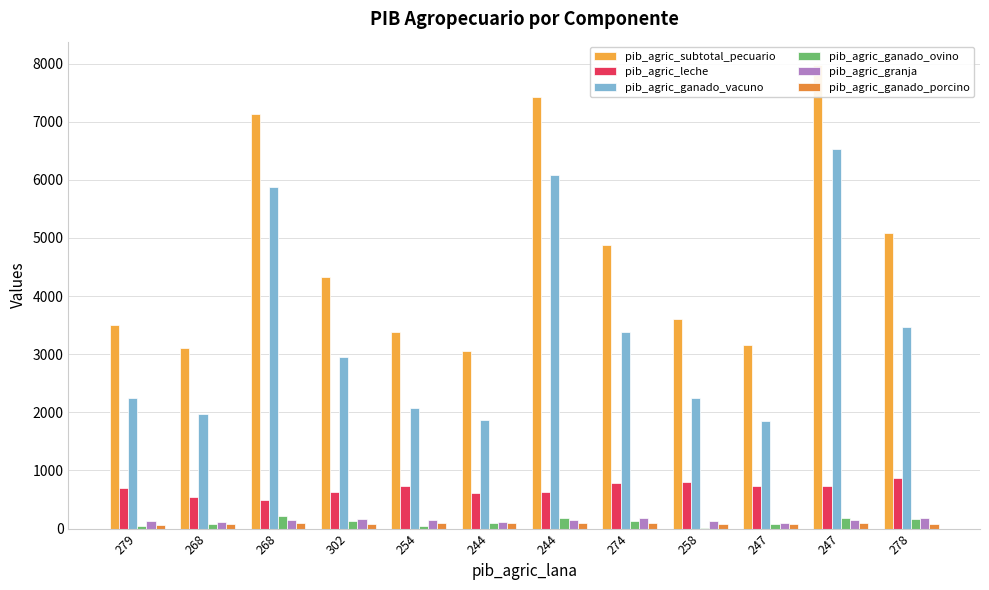

Which label corresponds to the largest value in the chart?

247